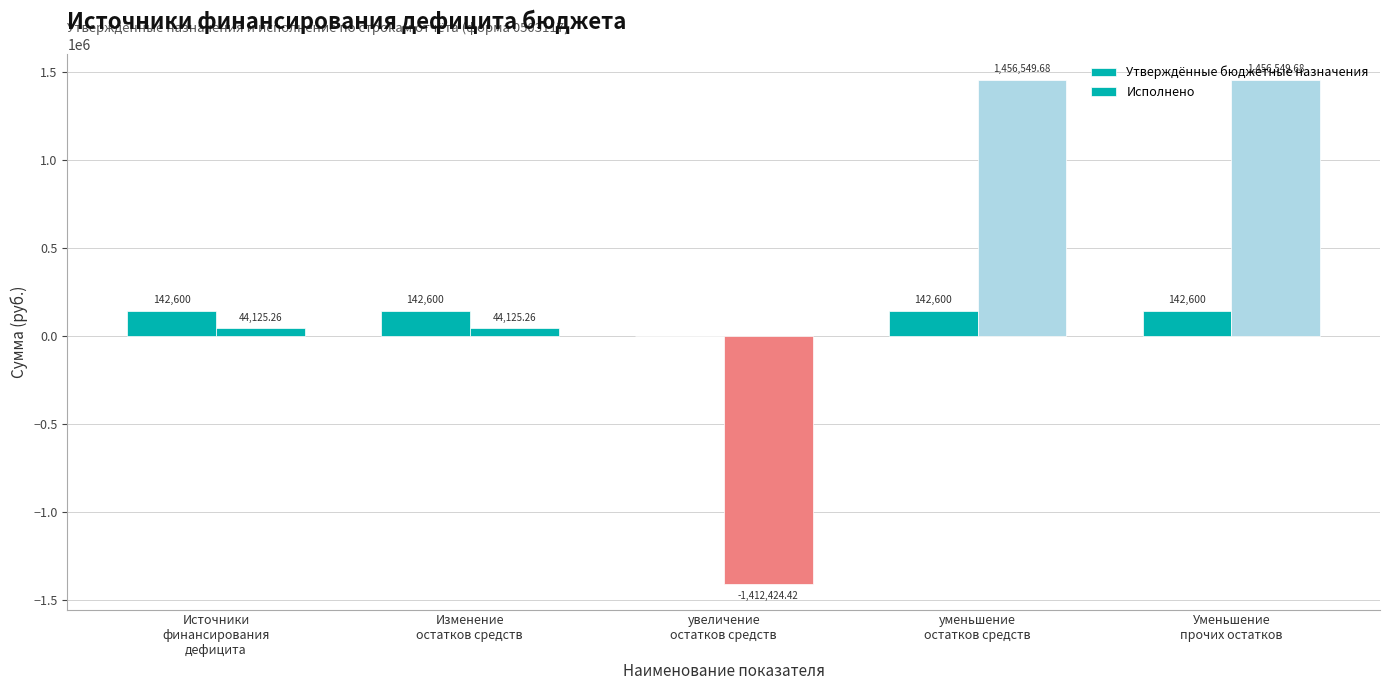

How many data points does each series have?

5